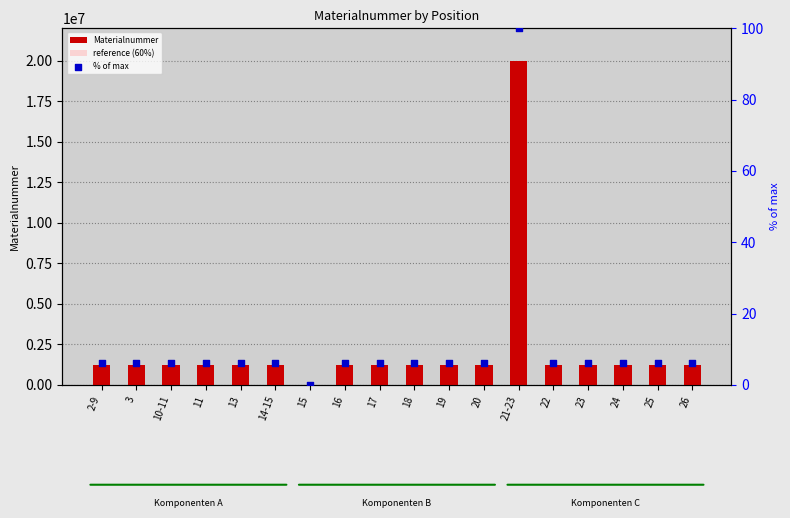

Which series has the largest total across all categories?

Materialnummer